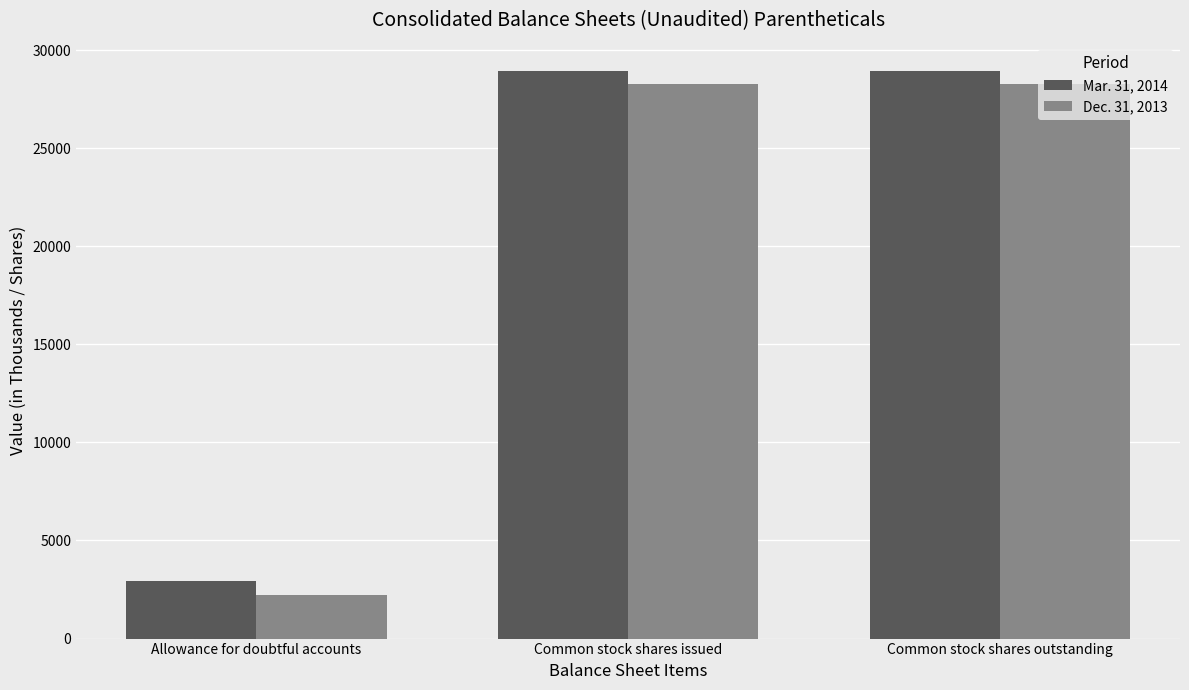

What is the difference between the maximum and minimum values in the Dec. 31, 2013 series?

26047